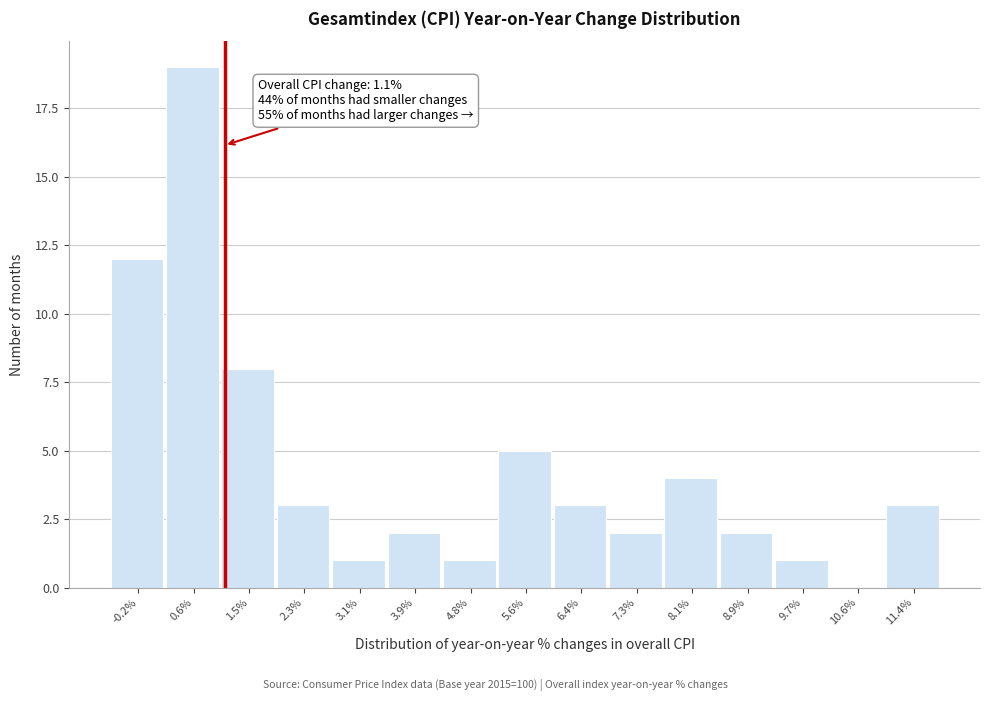

Which range on the x-axis has the tallest bar?

0.2 to 1.1